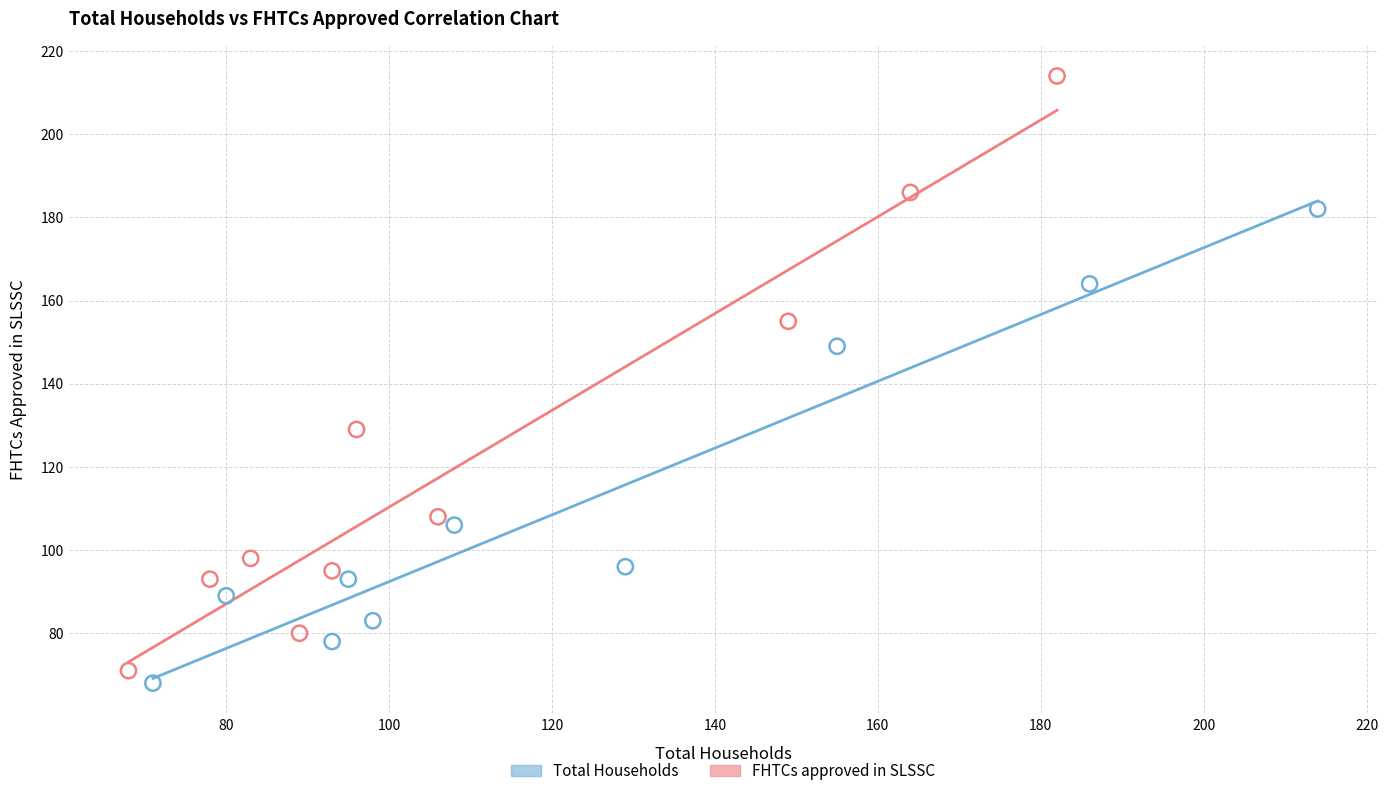

Which series has the largest Y range (max minus min)?

FHTCs approved in SLSSC